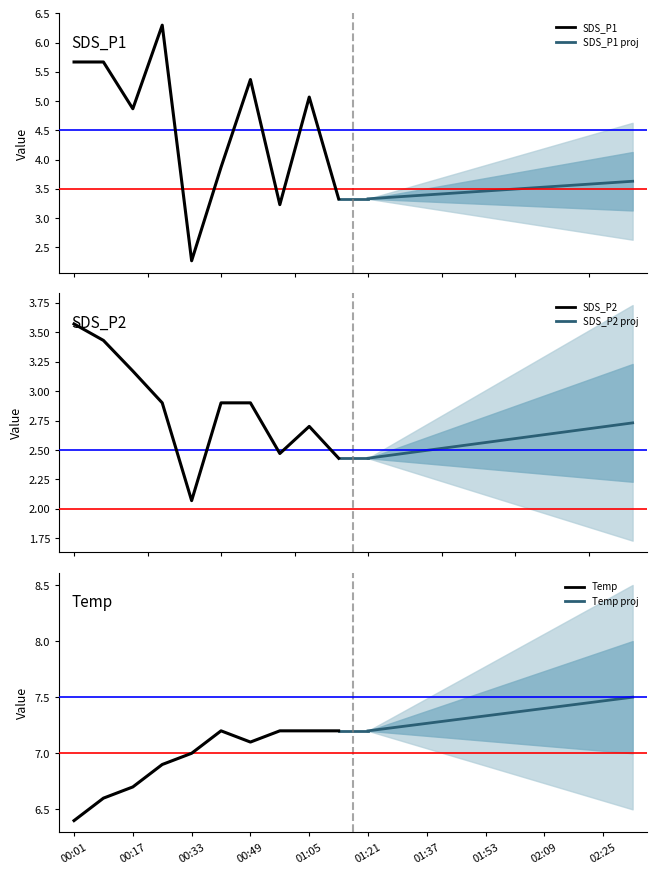

What is the label of the 9th point from the left?

02:09